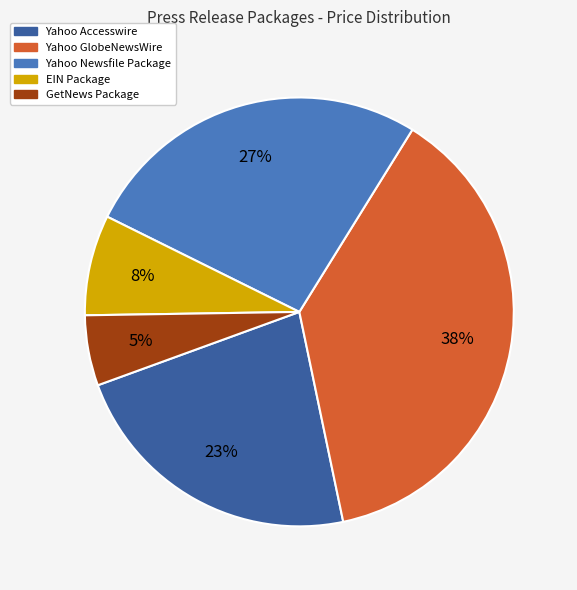

Combined, do GetNews Package and Yahoo Accesswire account for over 50%?

No